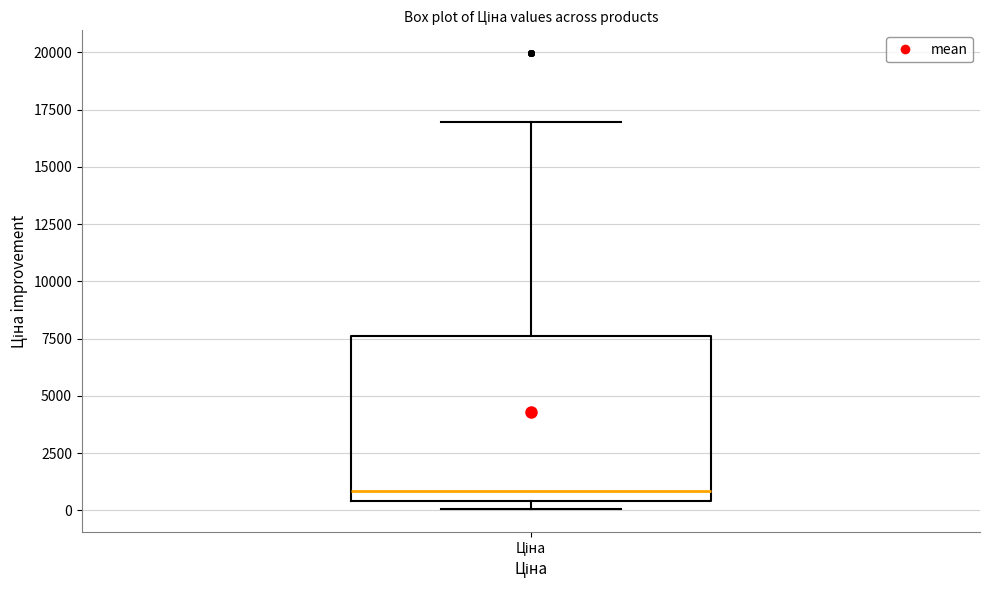

Where does the median line of the box for Ціна sit on the y-axis? The values are not printed on the chart, so give them approximately, as read against the axis.

1000